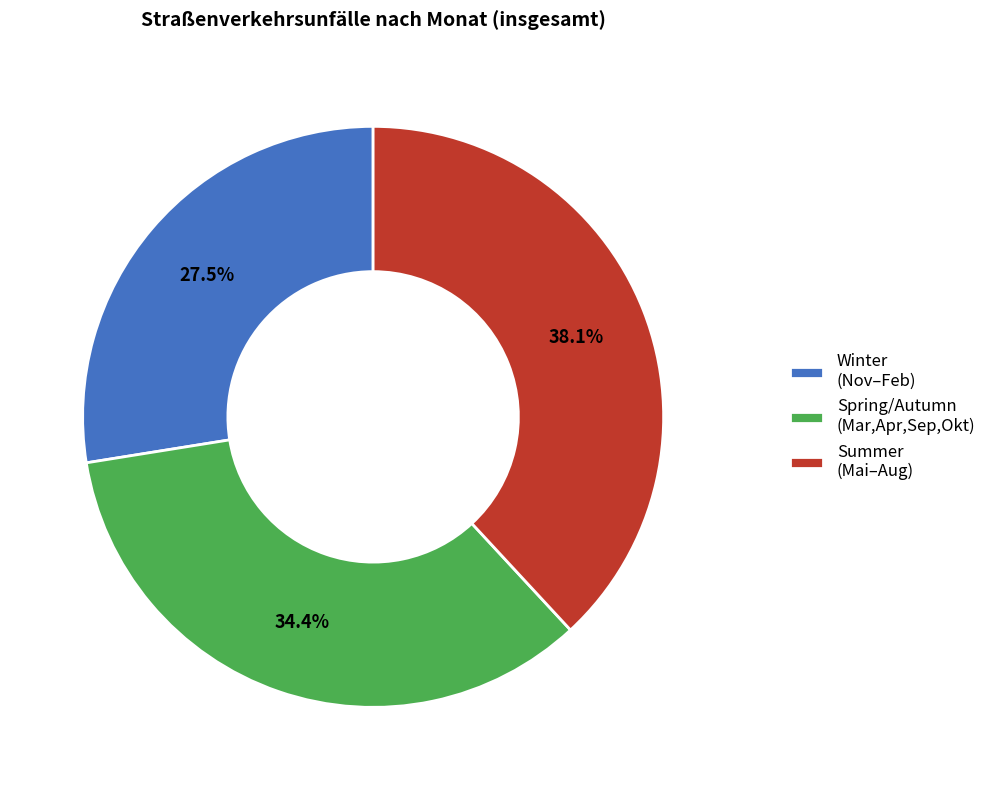

Approximately how many times larger is the value at Spring/Autumn (Mar,Apr,Sep,Okt) compared to Summer (Mai–Aug)?

0.9